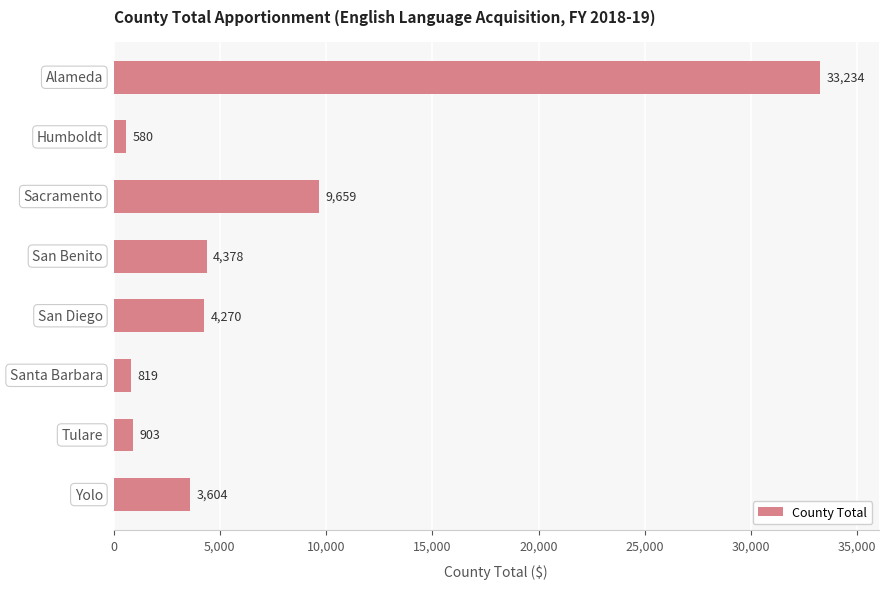

What is the average value?

7181